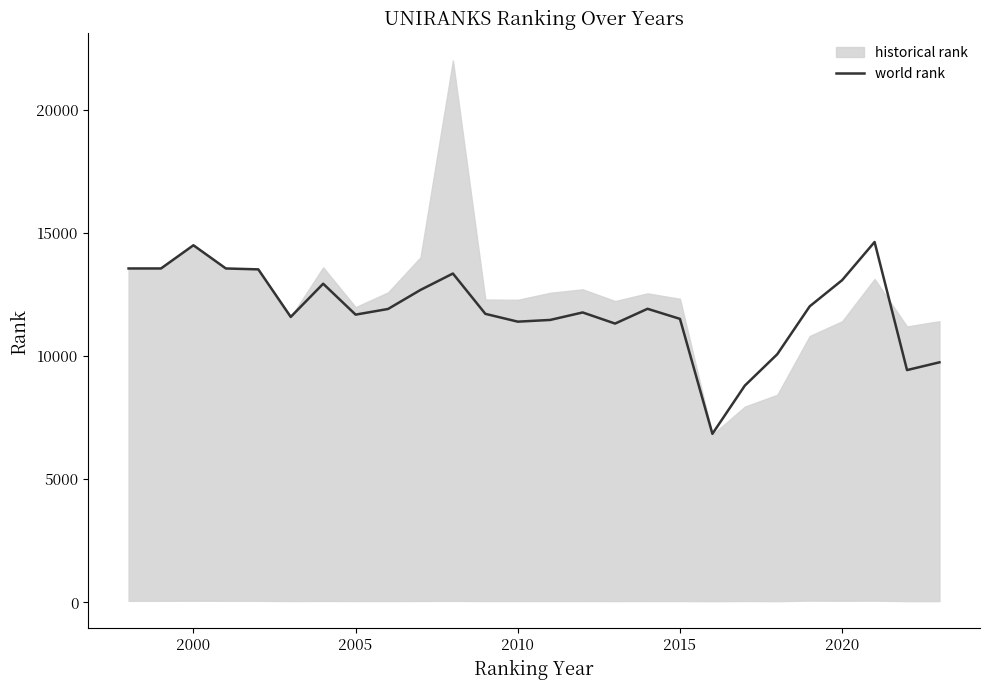

What is the highest value of the world rank series?

14635